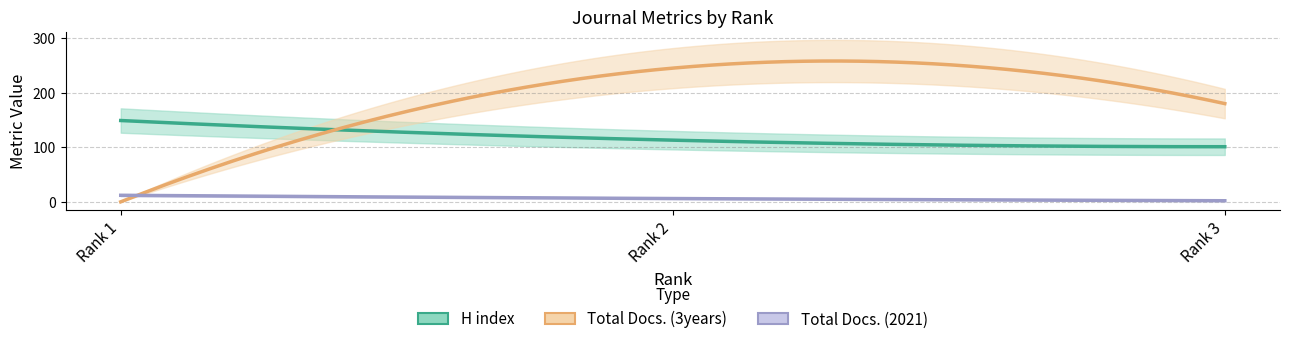

List the labels in order of H index value, smallest first.

Rank 3, Rank 2, Rank 1